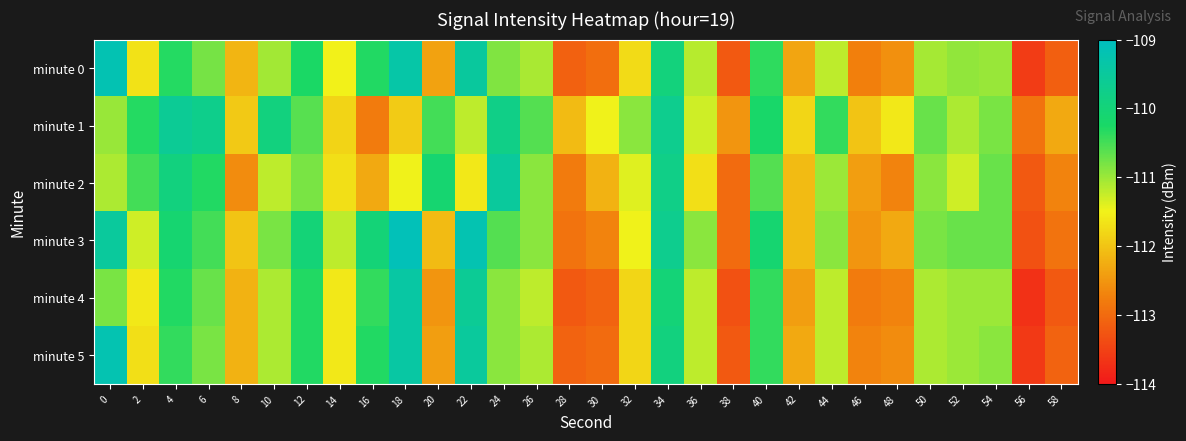

Reading left to right, what are all the values shown in this chart?

minute 0: 0=-109.2	2=-111.7	4=-110.3	6=-110.8	8=-112.1	10=-111.0	12=-110.3	14=-111.5	16=-110.3	18=-109.3	20=-112.4	22=-109.5	24=-110.8	26=-111.1	28=-113.1	30=-113.0	32=-111.7	34=-109.9	36=-111.2	38=-113.2	40=-110.4	42=-112.3	44=-111.2	46=-112.7	48=-112.6	50=-111.1	52=-111.0	54=-111.0	56=-113.6	58=-113.1
minute 1: 0=-111.0	2=-110.3	4=-109.6	6=-109.7	8=-111.9	10=-109.9	12=-110.6	14=-111.8	16=-112.8	18=-111.9	20=-110.5	22=-111.2	24=-109.8	26=-110.6	28=-112.1	30=-111.5	32=-110.9	34=-109.7	36=-111.3	38=-112.5	40=-110.2	42=-111.8	44=-110.4	46=-112.0	48=-111.6	50=-110.7	52=-111.1	54=-110.8	56=-112.9	58=-112.3
minute 2: 0=-111.1	2=-110.5	4=-109.9	6=-110.3	8=-112.6	10=-111.2	12=-110.8	14=-111.7	16=-112.3	18=-111.5	20=-110.1	22=-111.6	24=-109.5	26=-110.9	28=-112.8	30=-112.2	32=-111.4	34=-109.8	36=-111.7	38=-113.0	40=-110.6	42=-112.1	44=-111.0	46=-112.4	48=-112.7	50=-110.9	52=-111.3	54=-110.7	56=-113.2	58=-112.7
minute 3: 0=-109.5	2=-111.3	4=-110.1	6=-110.5	8=-112.0	10=-110.8	12=-110.0	14=-111.2	16=-110.0	18=-109.1	20=-112.1	22=-109.2	24=-110.6	26=-110.9	28=-112.9	30=-112.7	32=-111.5	34=-109.7	36=-110.9	38=-113.0	40=-110.1	42=-112.1	44=-110.9	46=-112.5	48=-112.3	50=-110.8	52=-110.7	54=-110.7	56=-113.3	58=-112.9
minute 4: 0=-110.8	2=-111.6	4=-110.3	6=-110.7	8=-112.2	10=-111.1	12=-110.3	14=-111.6	16=-110.4	18=-109.4	20=-112.5	22=-109.6	24=-110.9	26=-111.2	28=-113.2	30=-113.1	32=-111.8	34=-110.0	36=-111.2	38=-113.3	40=-110.4	42=-112.4	44=-111.2	46=-112.8	48=-112.7	50=-111.1	52=-111.0	54=-111.0	56=-113.7	58=-113.2
minute 5: 0=-109.2	2=-111.7	4=-110.4	6=-110.8	8=-112.2	10=-111.1	12=-110.3	14=-111.6	16=-110.3	18=-109.4	20=-112.4	22=-109.5	24=-110.9	26=-111.1	28=-113.1	30=-113.0	32=-111.8	34=-109.9	36=-111.2	38=-113.2	40=-110.4	42=-112.3	44=-111.2	46=-112.7	48=-112.6	50=-111.1	52=-111.0	54=-110.9	56=-113.6	58=-113.1